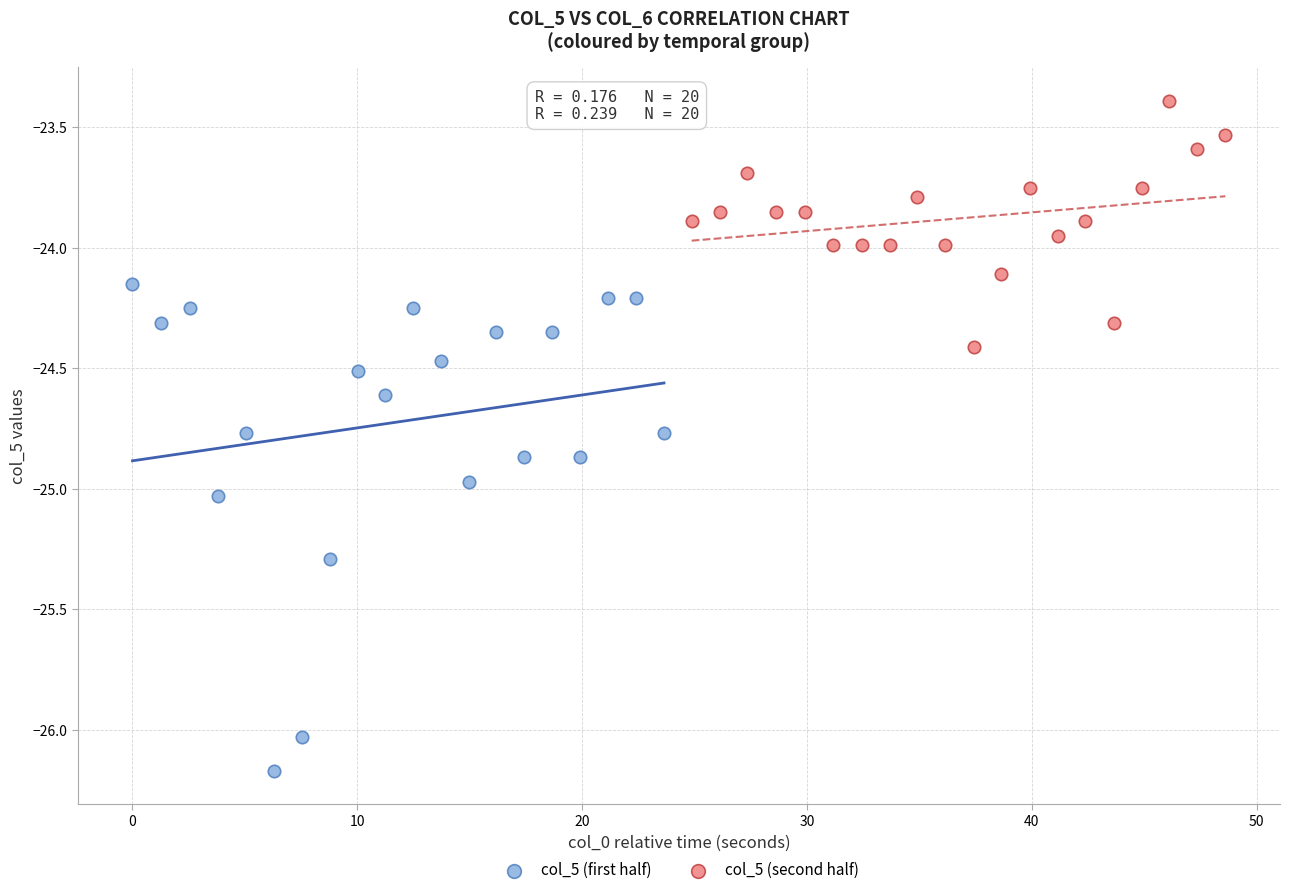

Which series contains the lowest Y value?

col_5 (first half)